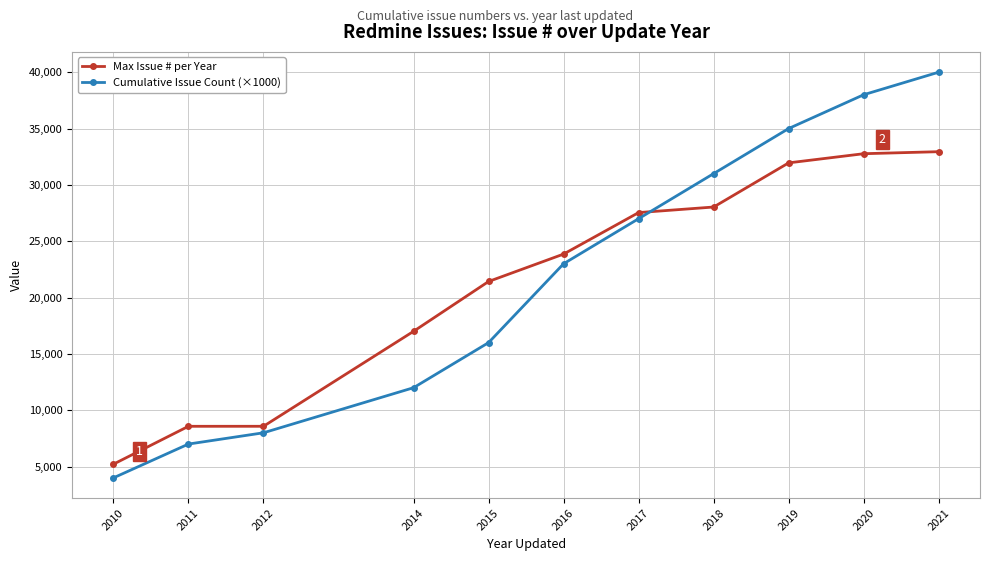

At which category is the sum across all series the highest?

2021